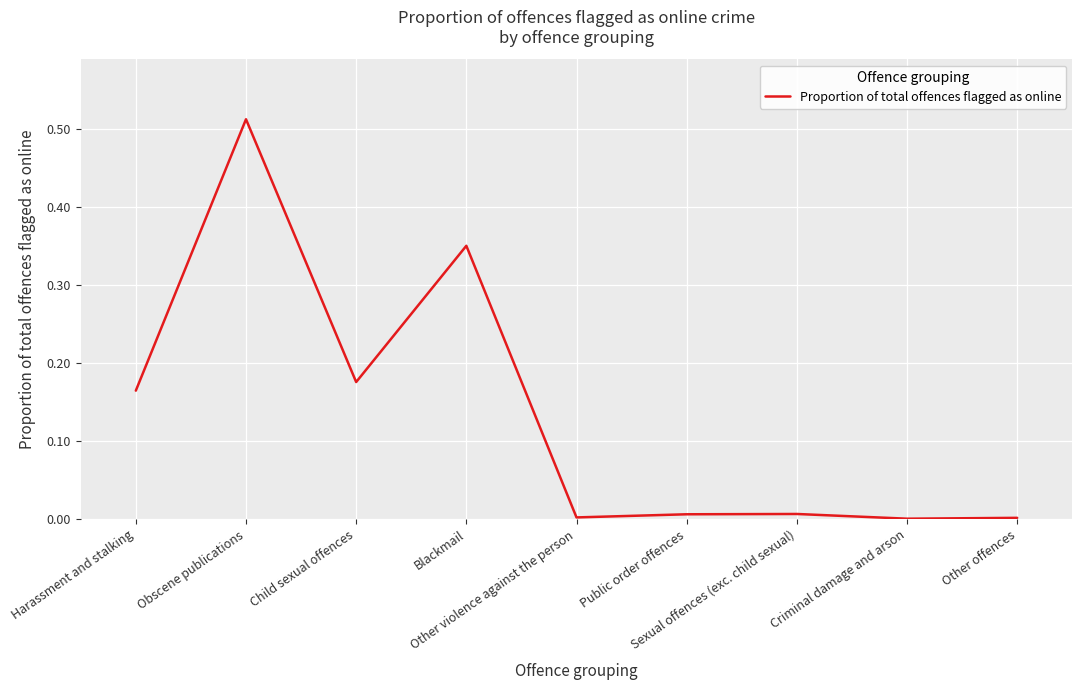

Rank the categories by value from highest to lowest.

Obscene publications, Blackmail, Child sexual offences, Harassment and stalking, Sexual offences (exc. child sexual), Public order offences, Other violence against the person, Other offences, Criminal damage and arson